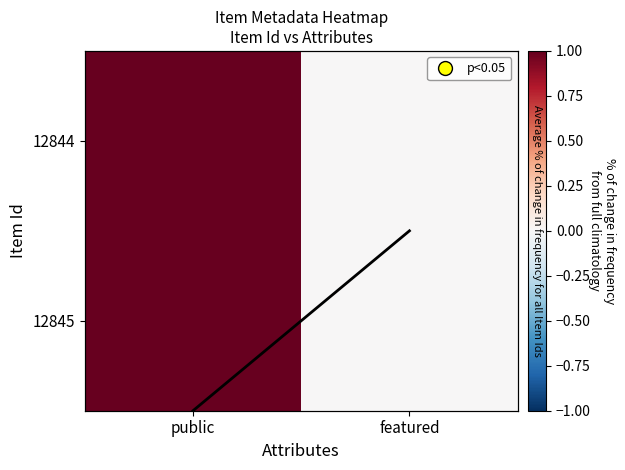

Where does the Column mean series first go above 1?

public